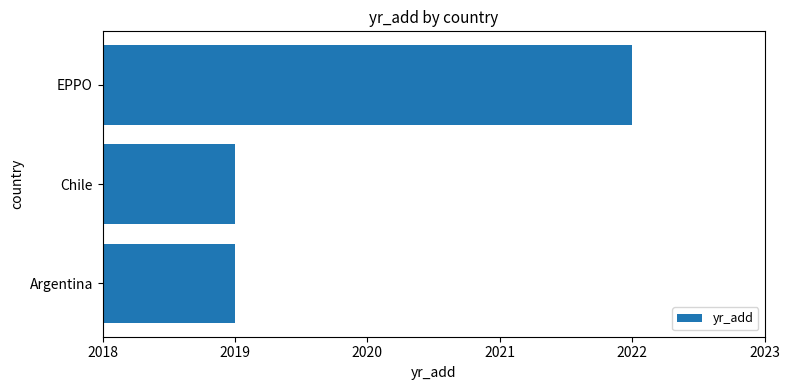

Reading bottom to top, transcribe all the data shown in this chart.

Argentina=2019	Chile=2019	EPPO=2022